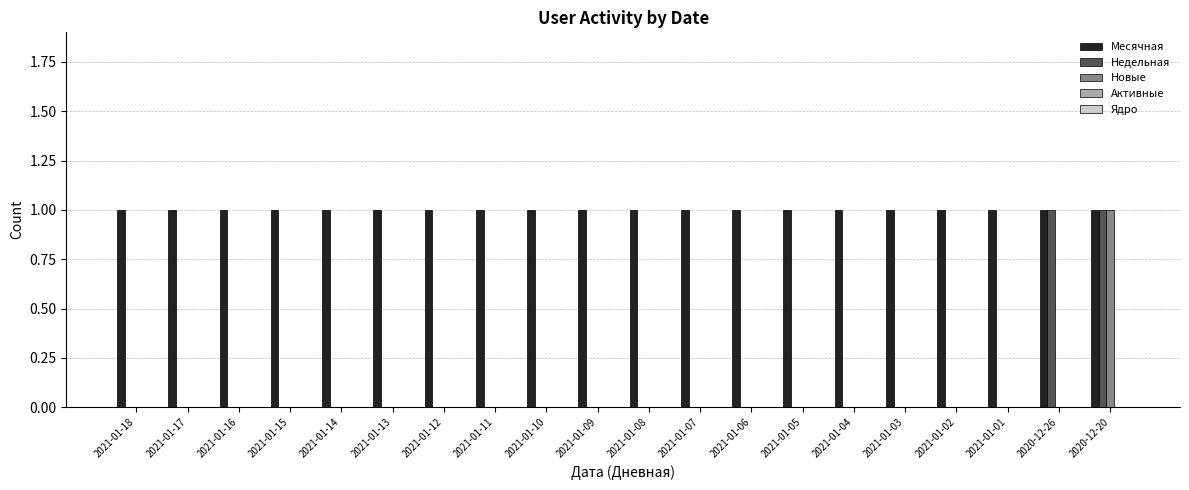

The Недельная series shows 0 at 2021-01-01. True or false?

True